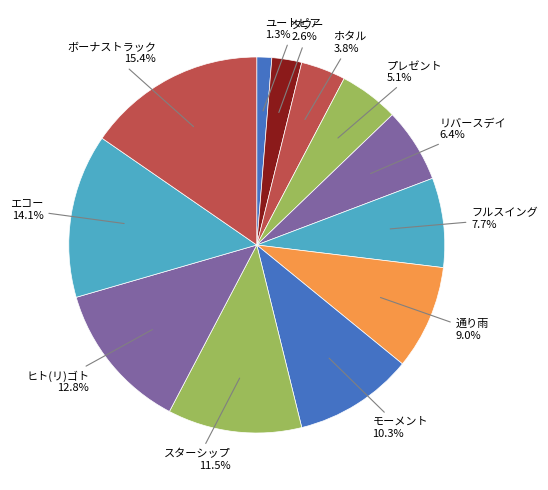

What is the ratio of the value at プレゼント to the value at エコー?

0.4